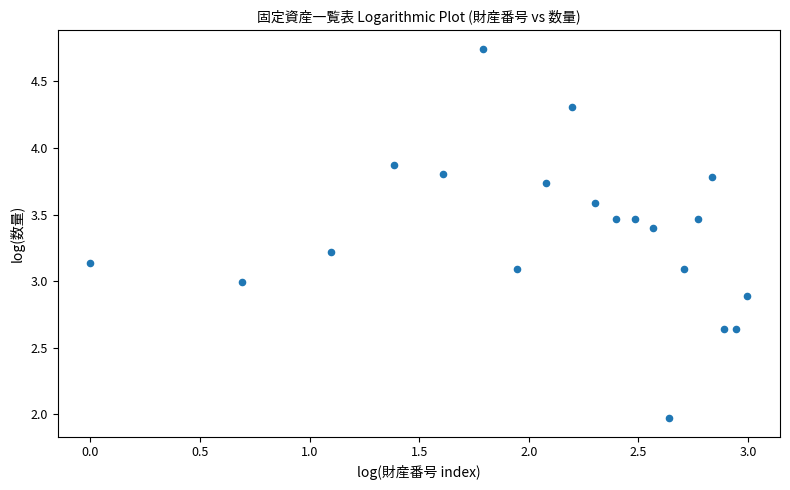

What is the range of X values (max minus min)?

3.0